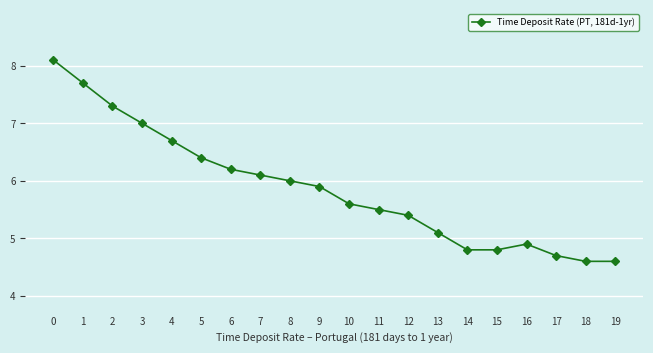

What is the change in value from 3 to 13?

-1.9